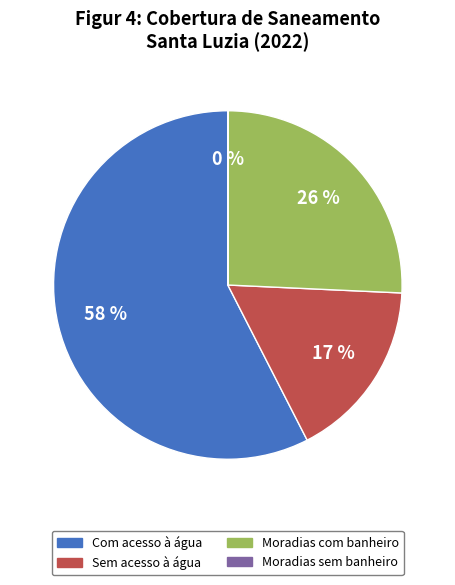

To the nearest percent, what is the difference between the largest and smallest slice percentages?

57%